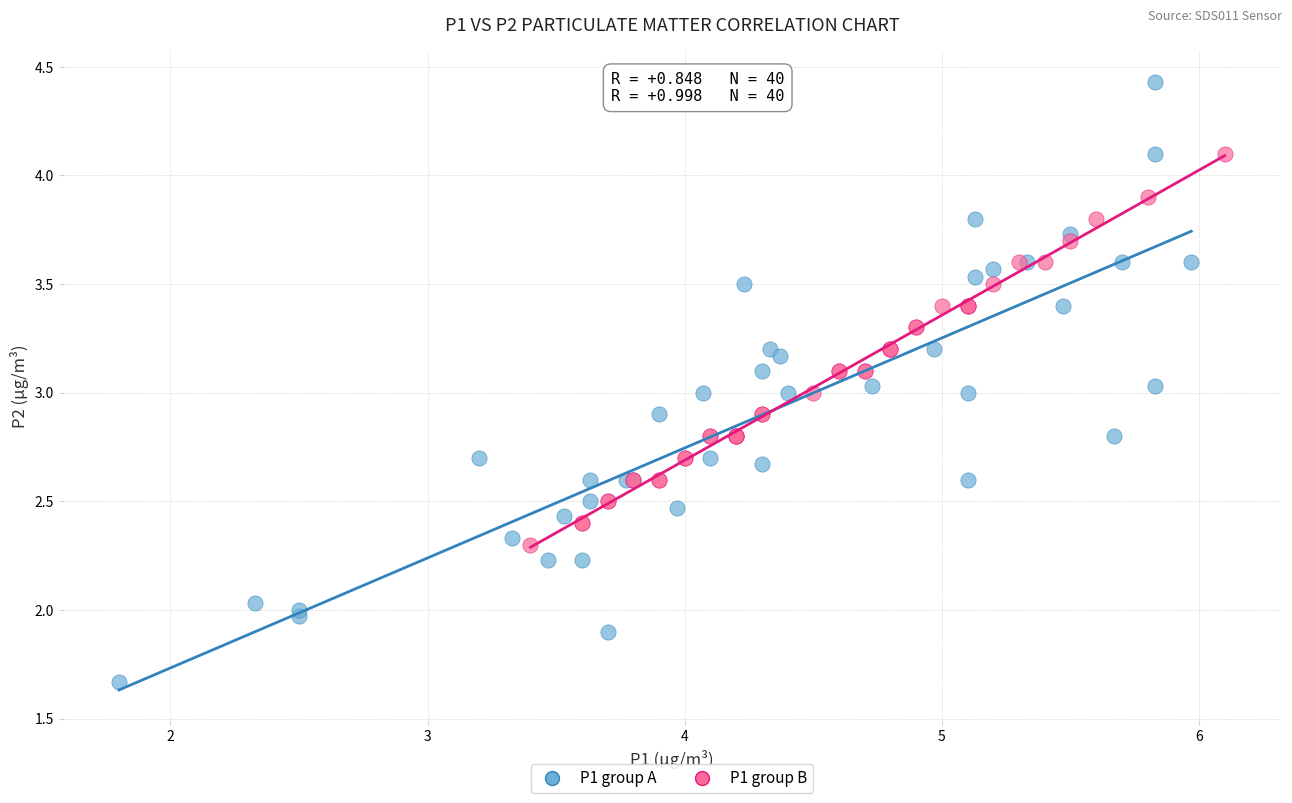

Which series contains the highest Y value?

P1 group A